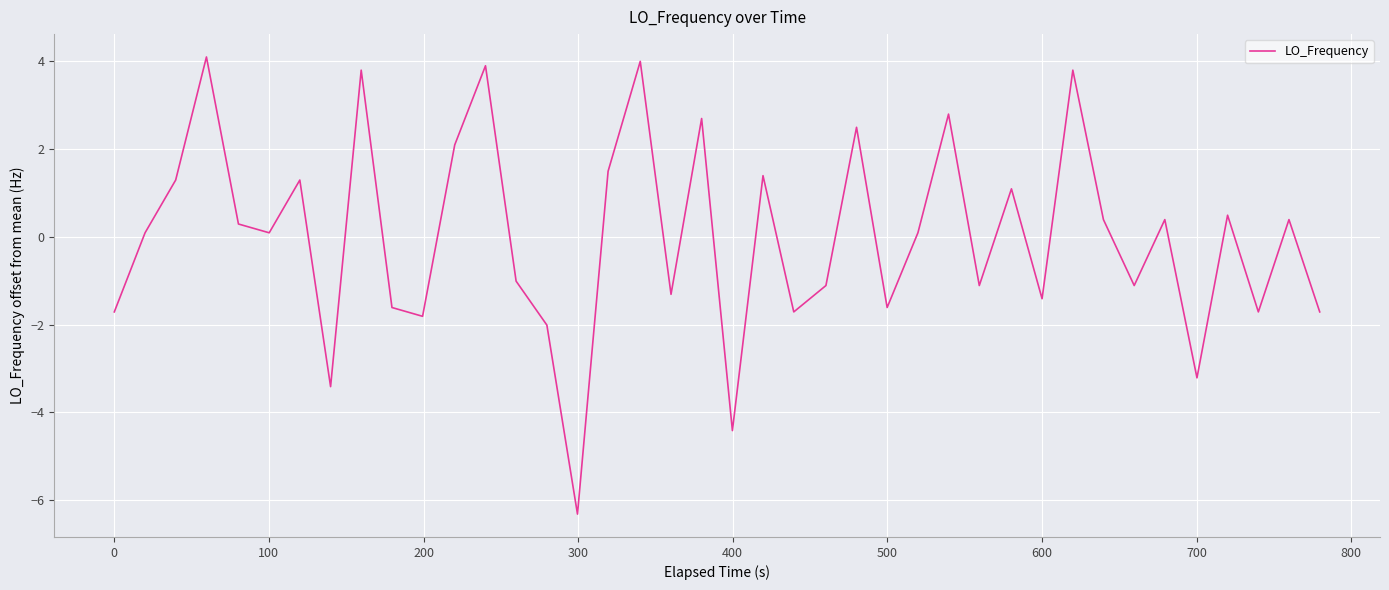

How many series are shown in this chart?

1